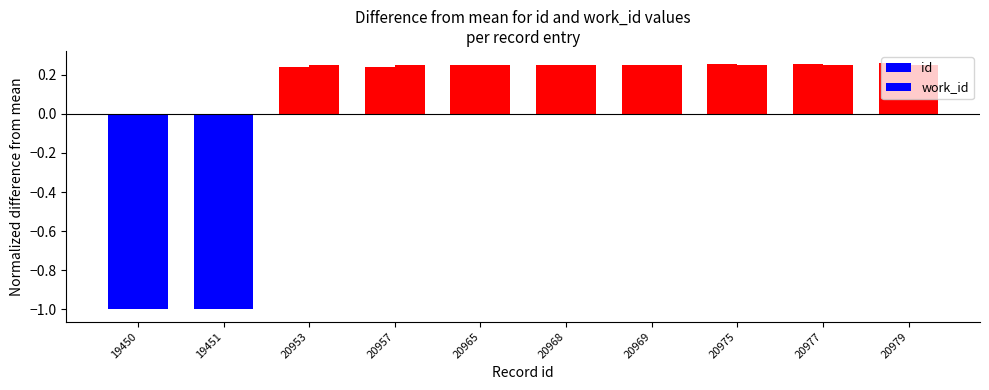

True or false: id has a value of -1.7 at 19450.

False